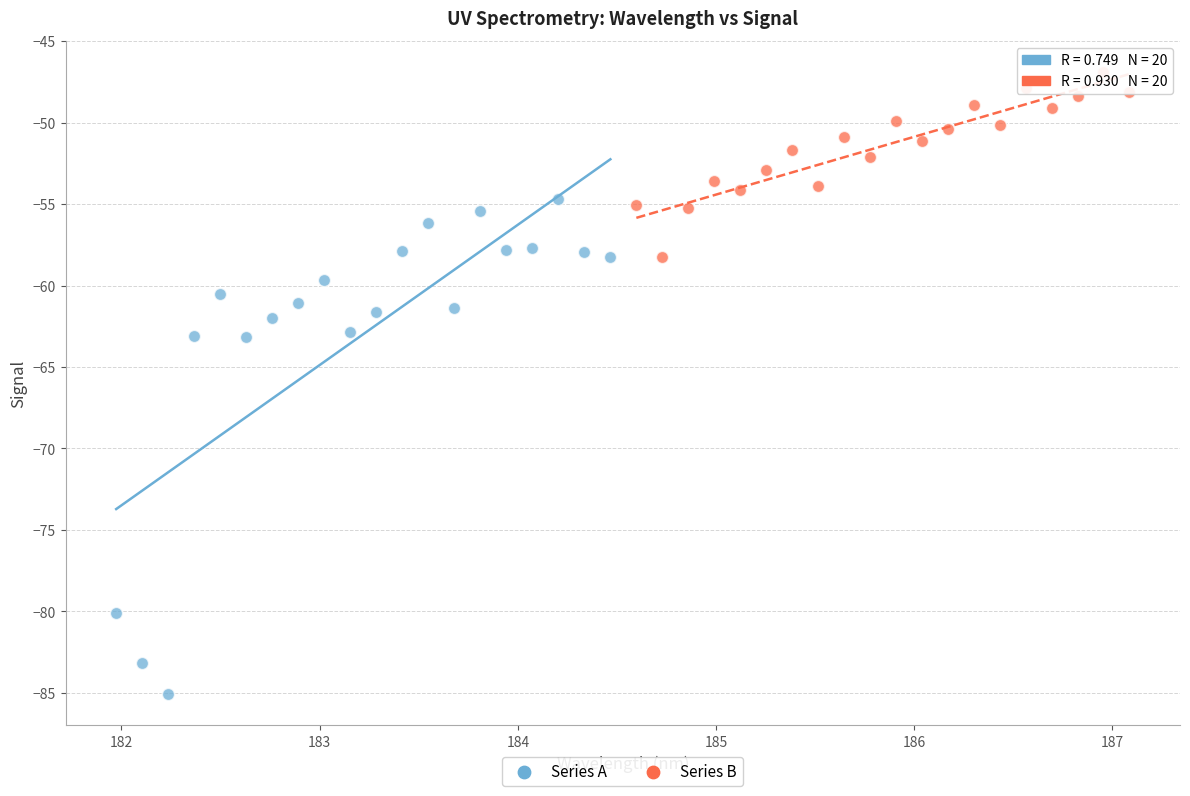

Which series contains the lowest Y value?

Series A